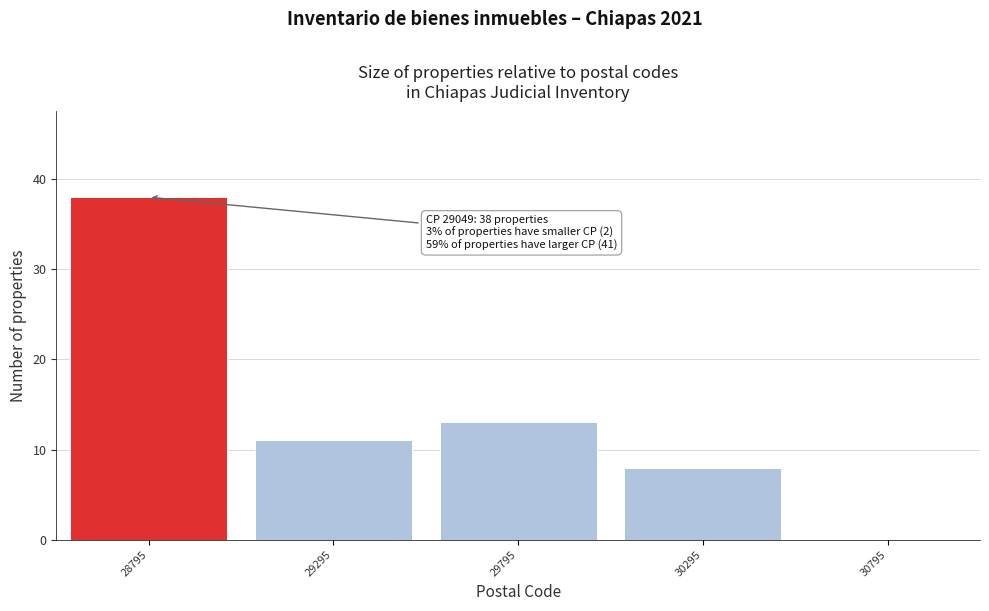

Reading left to right, transcribe all the data shown in this chart.

28795=38	29295=11	29795=13	30295=8	30795=0